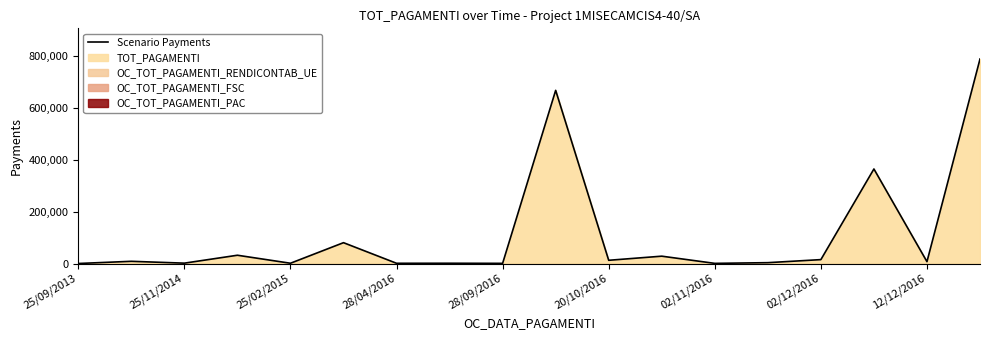

Reading left to right, extract all data points from this chart.

0.0	8470.0	1342.0	31854.4	986.0	80255.5	838.5	1000.0	610.0	667297.4	12393.5	28246.0	503.8	3224.3	15000.0	364269.3	7093.4	788104.8